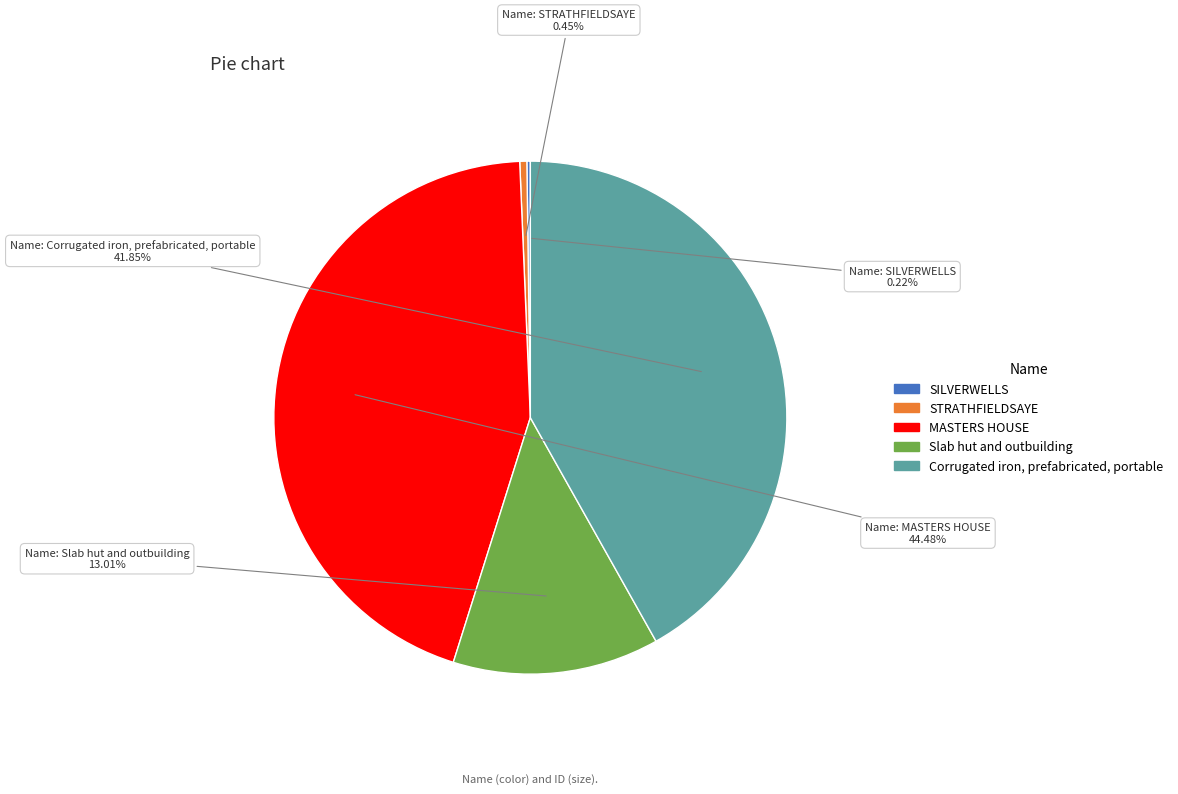

Which slice is the largest?

MASTERS HOUSE